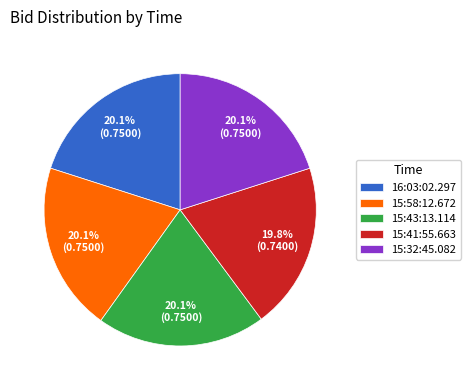

To the nearest percent, what portion does 16:03:02.297 represent?

20%